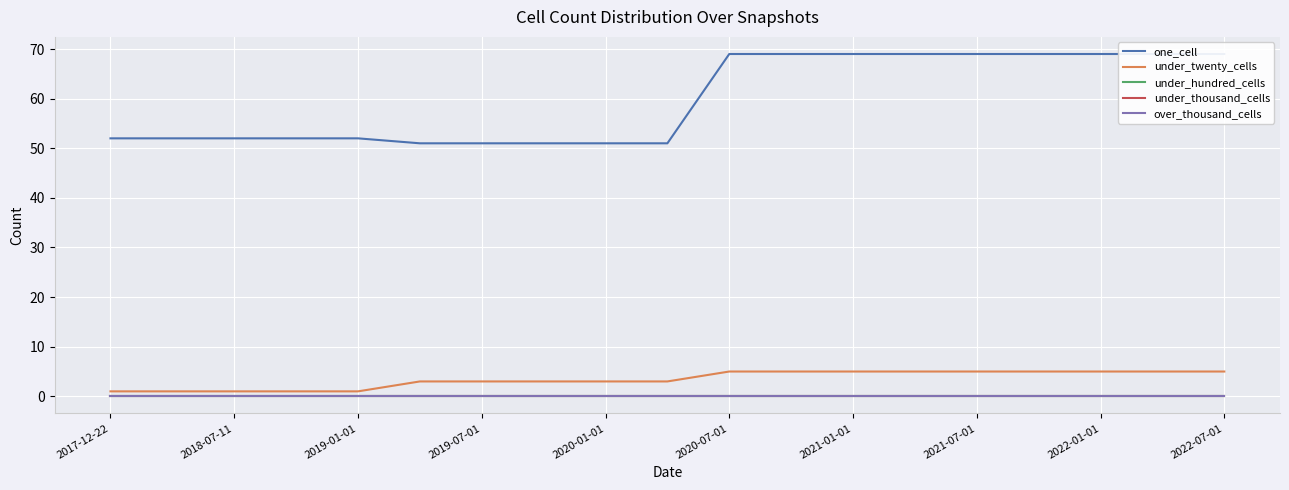

List the series in order of their peak value, lowest first.

under_hundred_cells, under_thousand_cells, over_thousand_cells, under_twenty_cells, one_cell